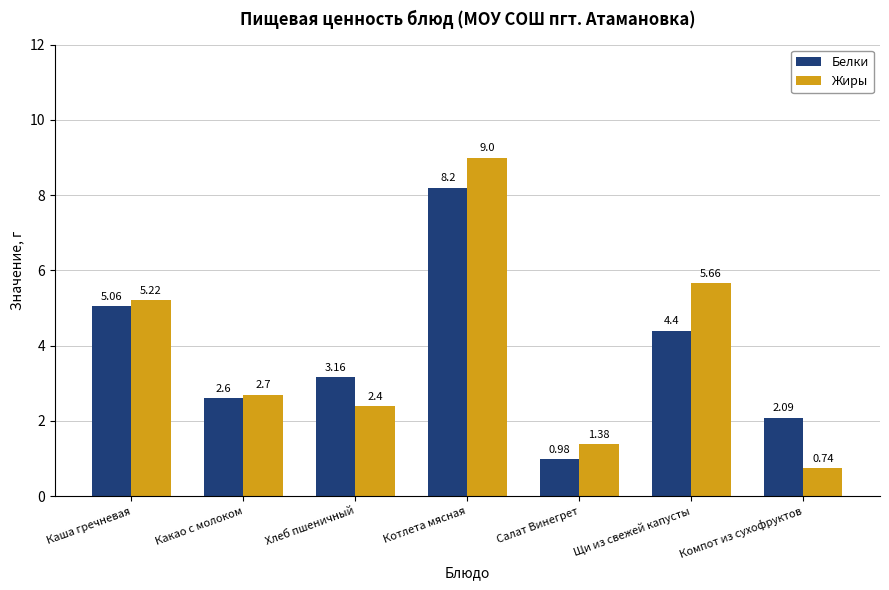

The Белки series shows 2.6 at Какао с молоком. True or false?

True